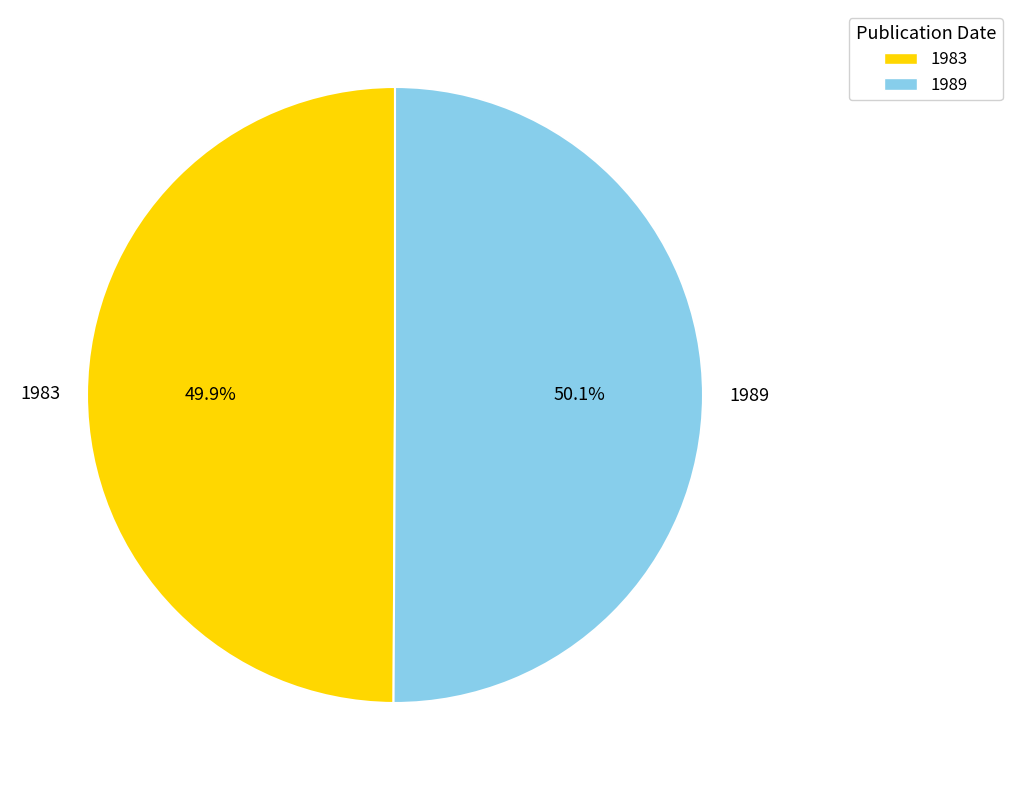

To the nearest percent, what percentage of the pie is 1983?

50%